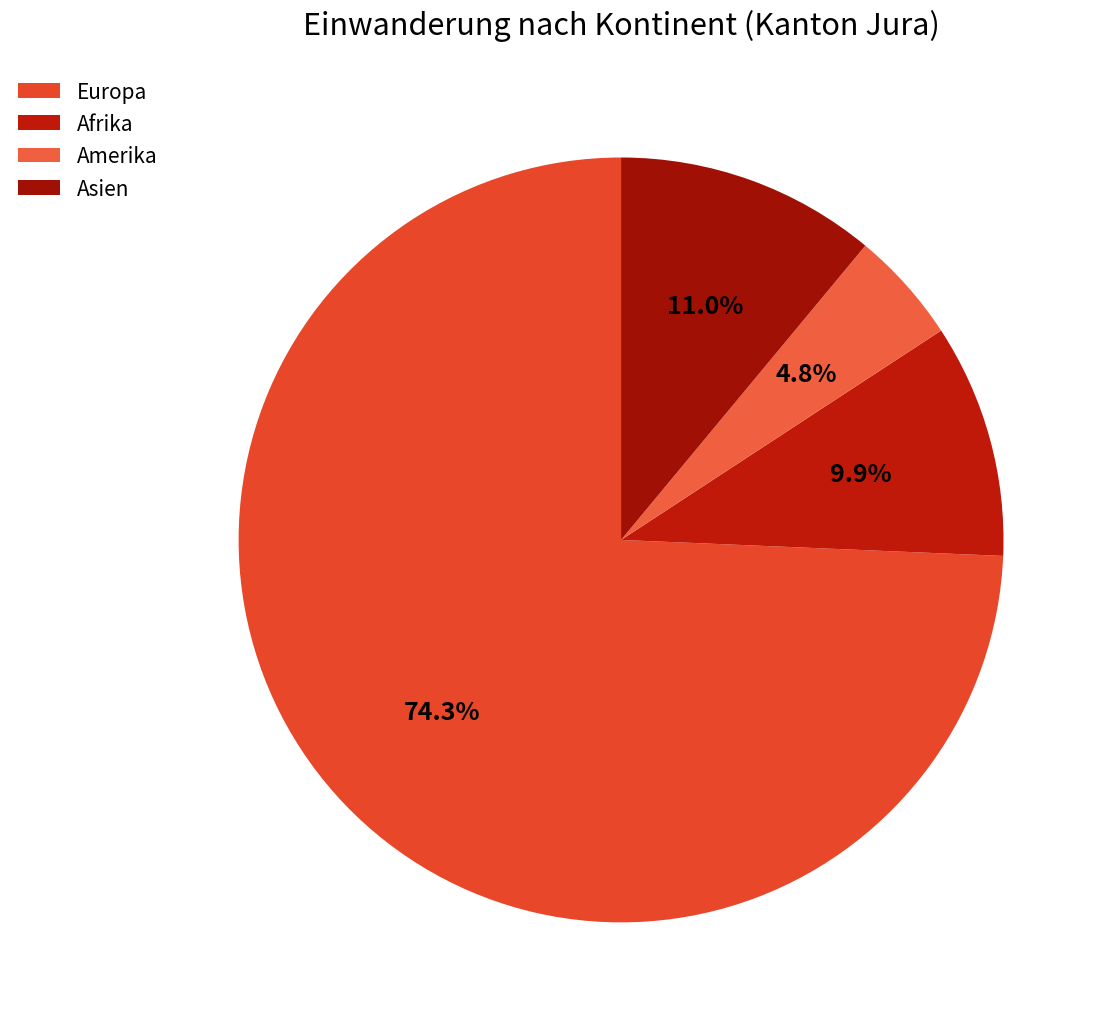

Rank the categories by value from highest to lowest.

Europa, Asien, Afrika, Amerika